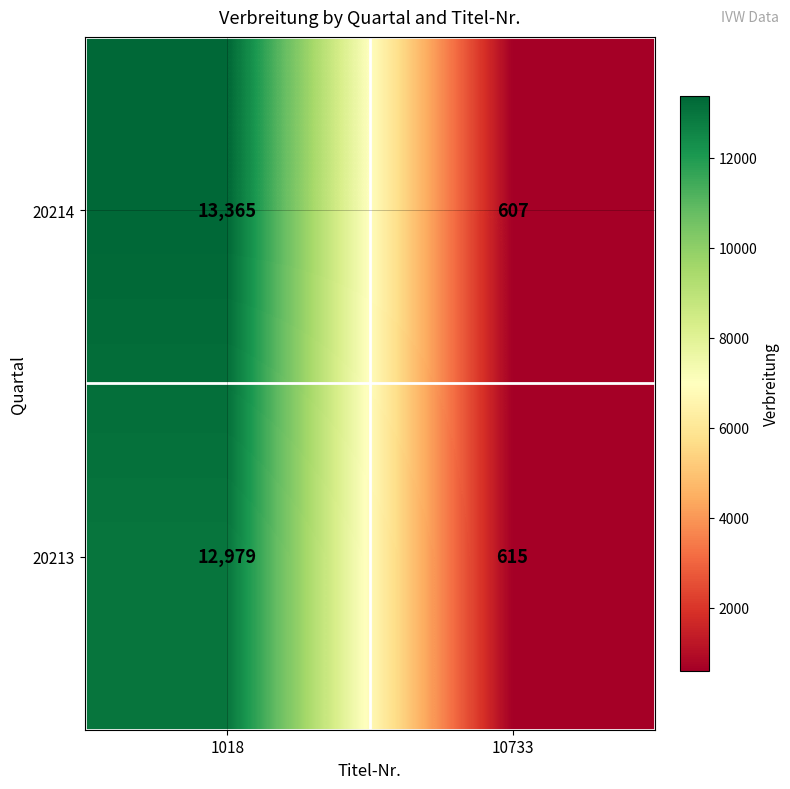

What is the difference between the highest and lowest values at 10733?

8